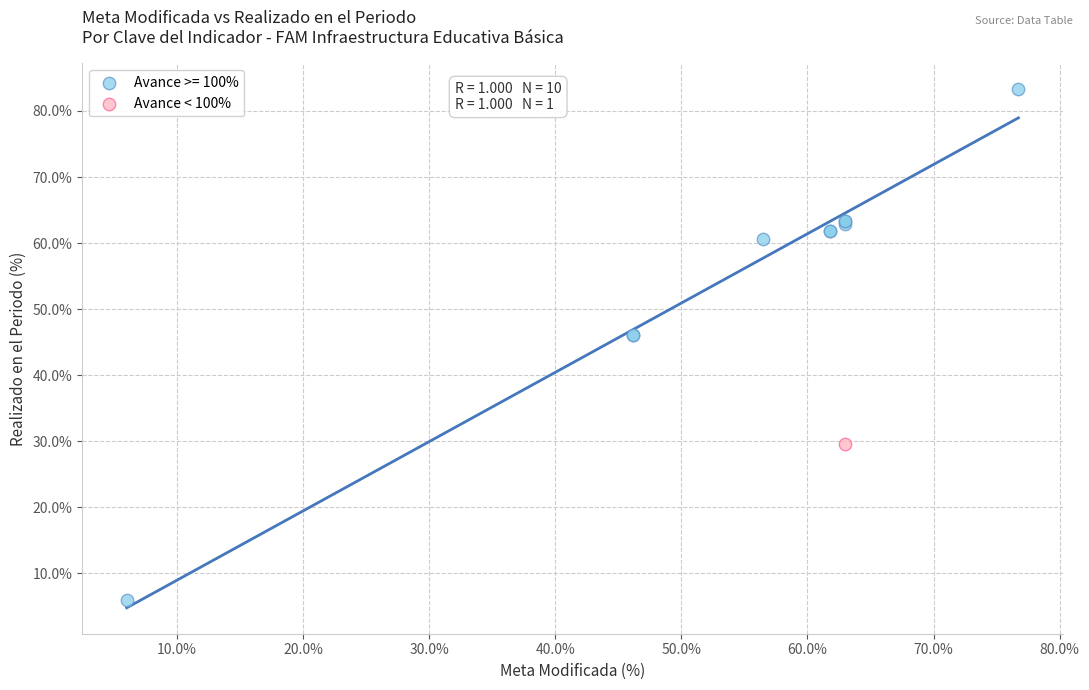

What are all the series names shown in the legend?

Avance >= 100%, Avance < 100%